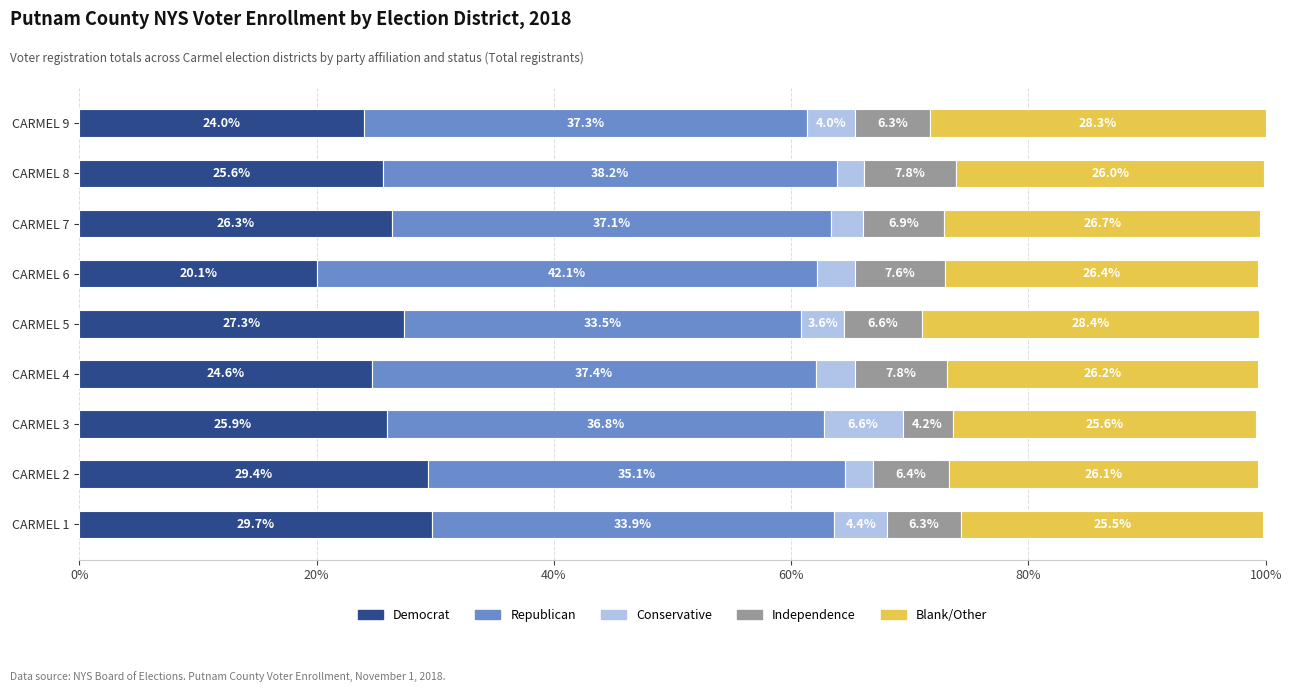

At which category is the sum across all series the highest?

CARMEL 9